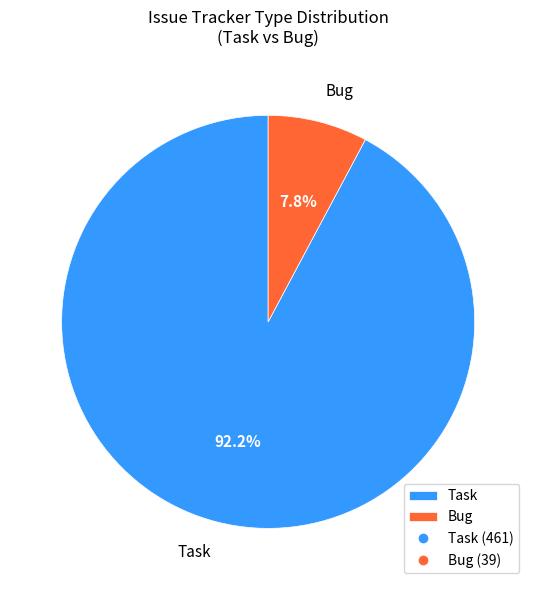

Which slice represents more than half of the pie?

Task